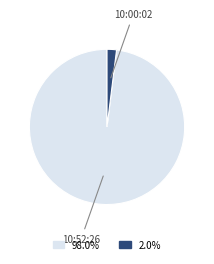

Is there a majority slice in this chart?

Yes